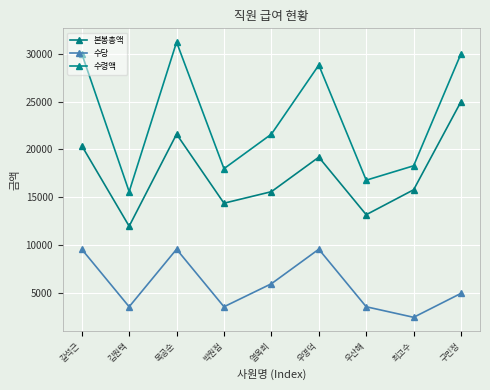

Which series has the largest total across all categories?

수령액